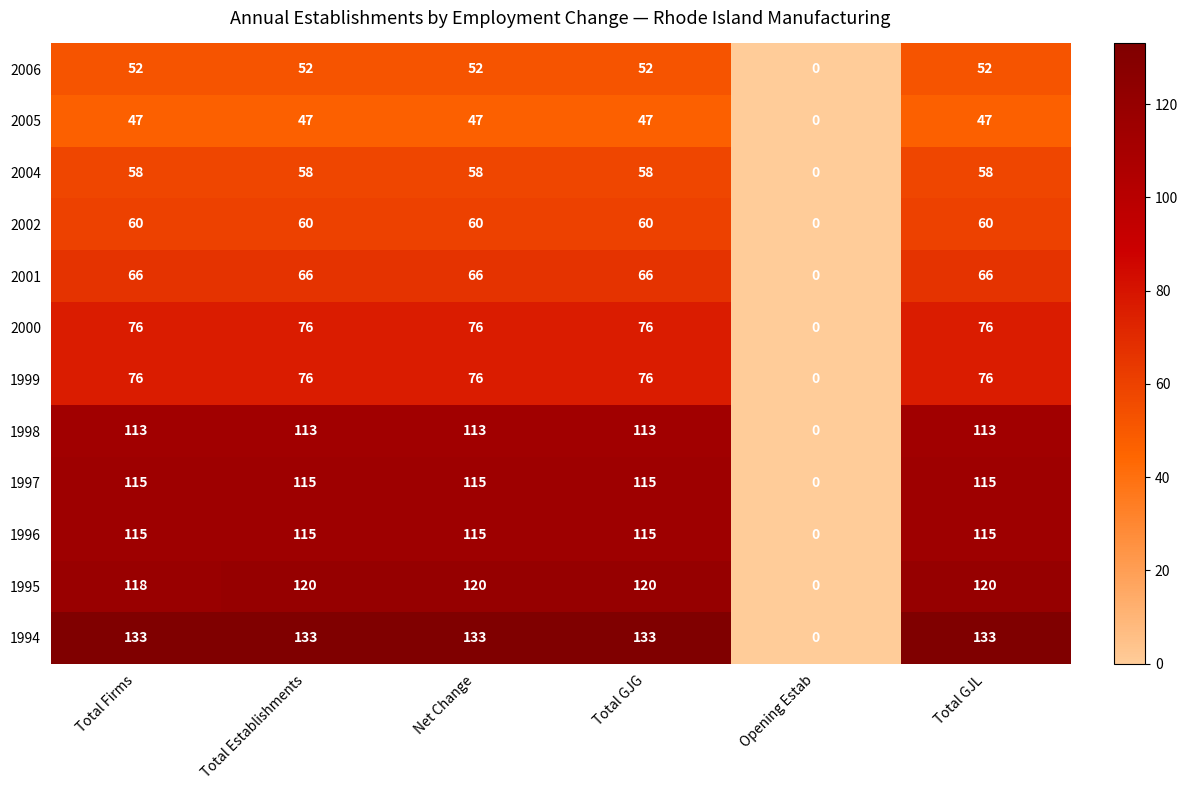

What is the difference between the 1996 values at Total GJG and Opening Estab?

115